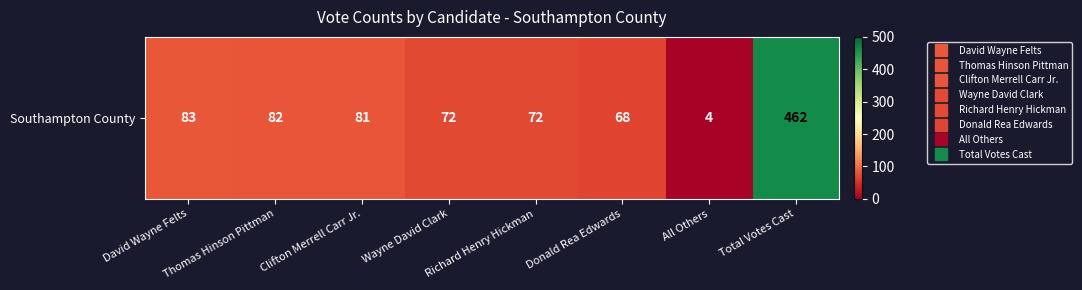

What is the difference between the values at David Wayne Felts and Donald Rea Edwards?

15